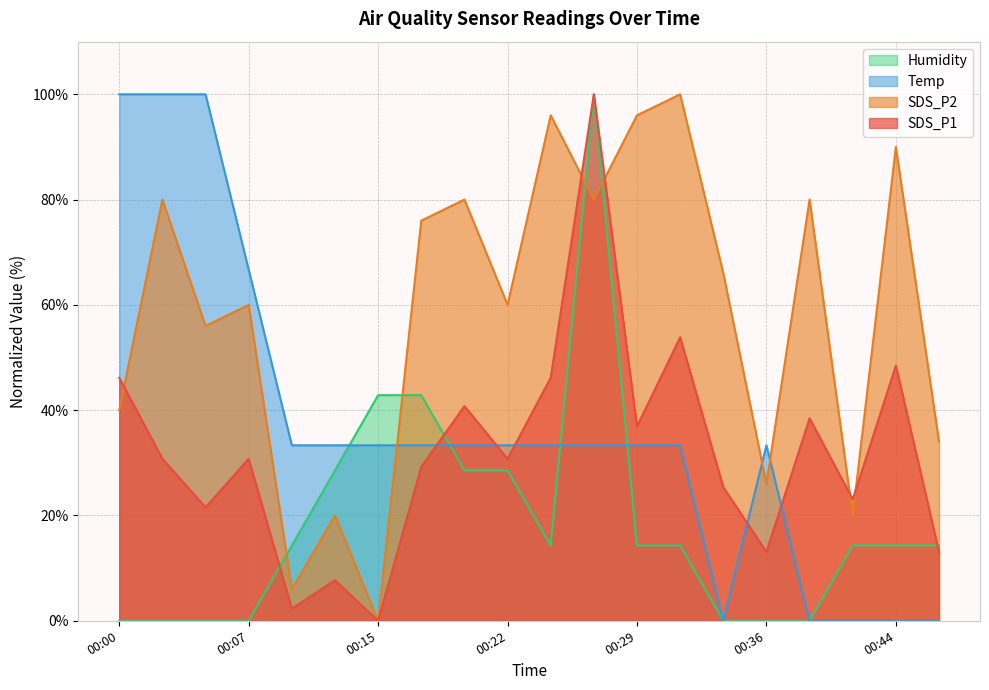

What is the total value across all series at 00:29?

180.5